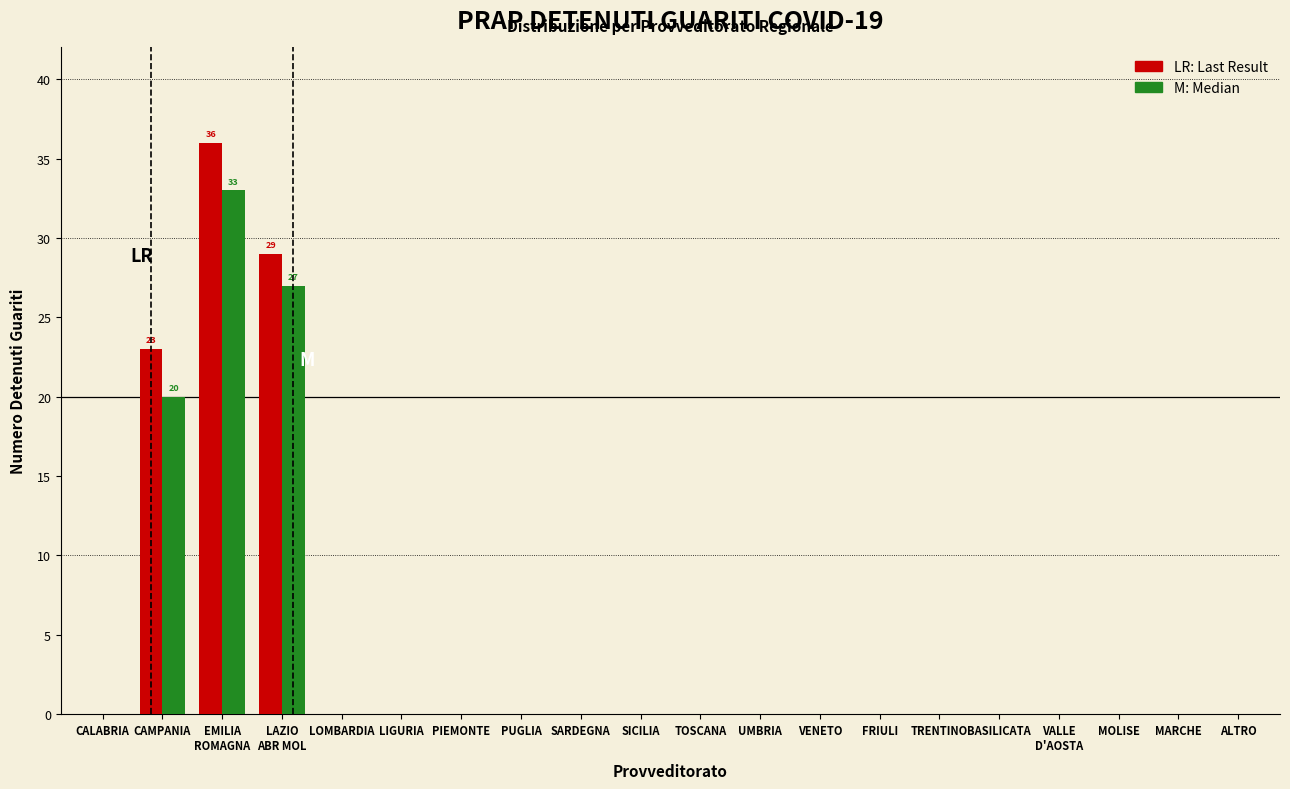

What is the greatest value displayed?

36